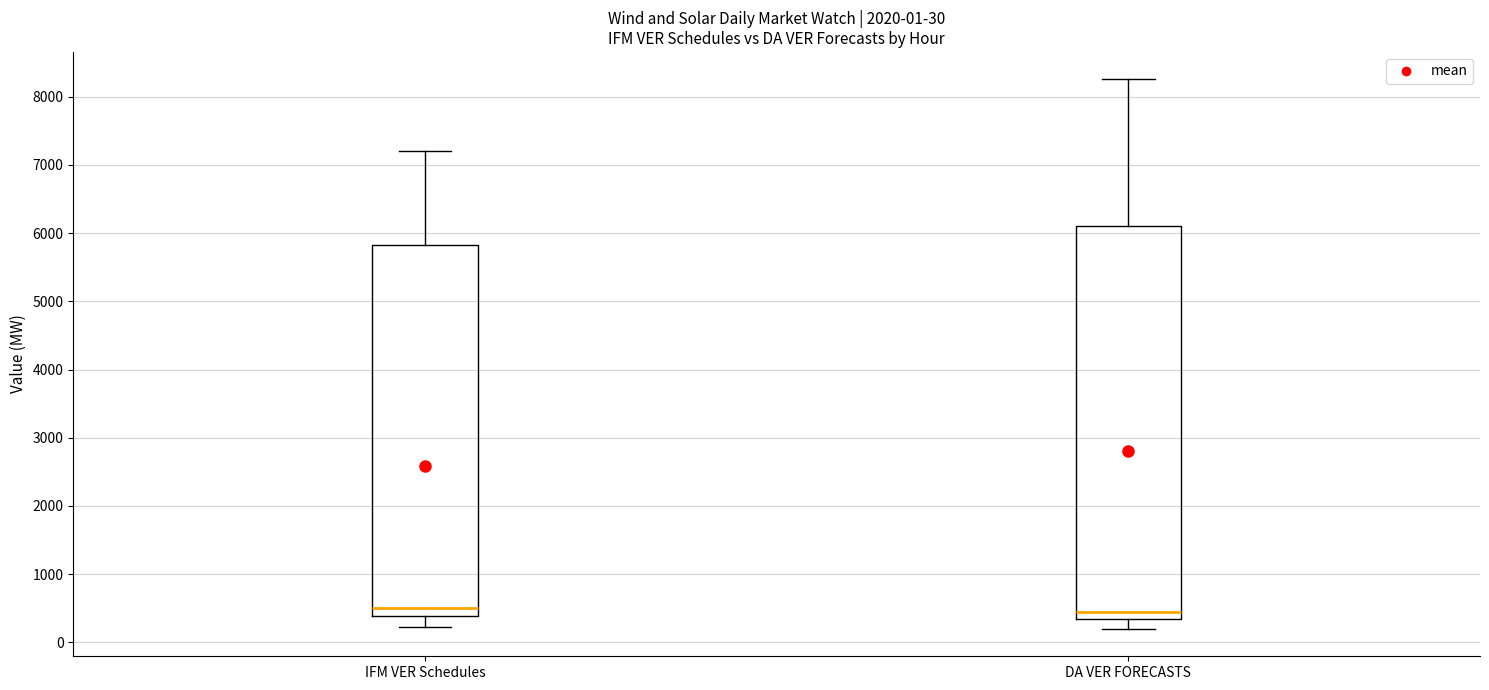

Comparing the boxes themselves (not the whiskers), which one is the tallest?

DA VER FORECASTS